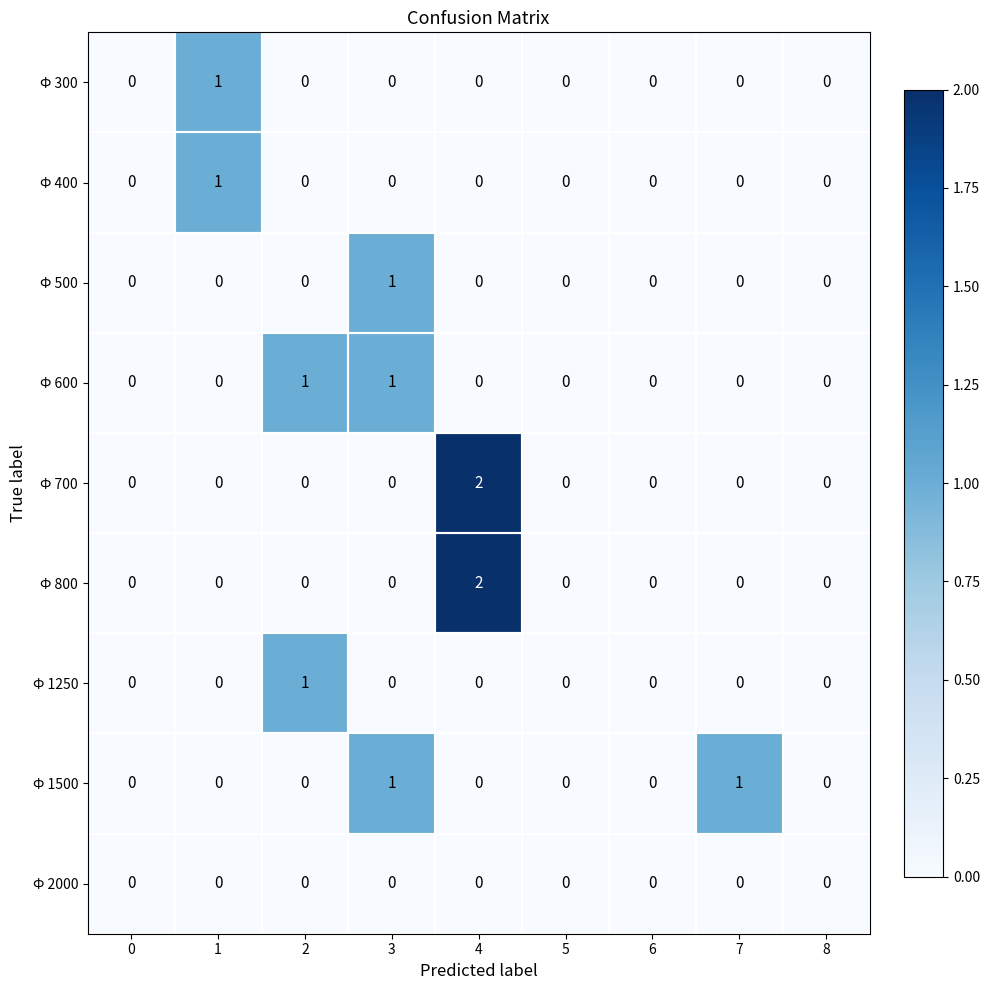

Which series changed the most between 5 and 7?

Ф 1500